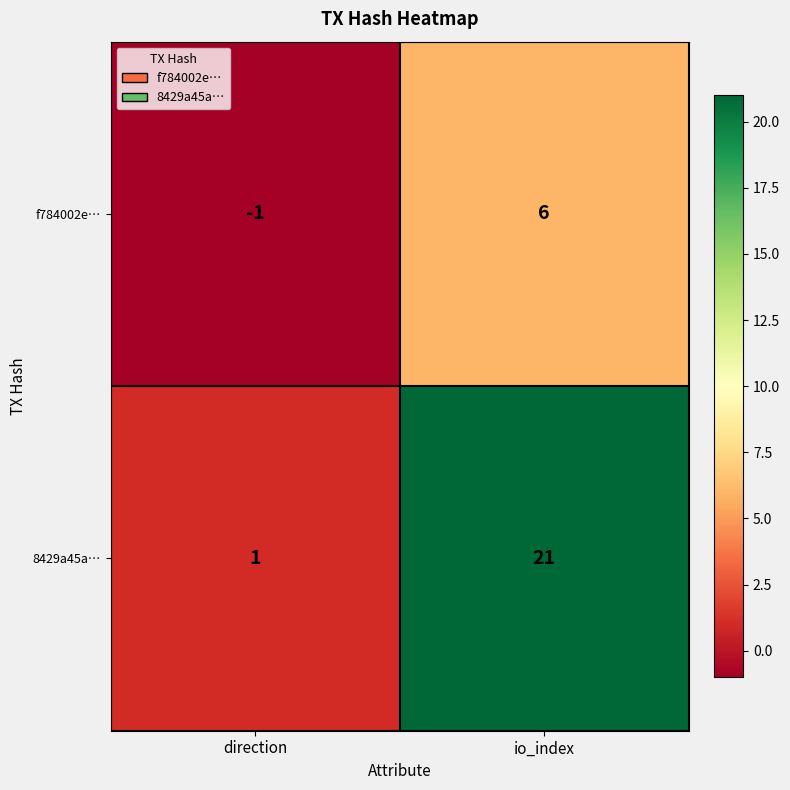

List the series in order of their peak value, highest first.

8429a45a…, f784002e…